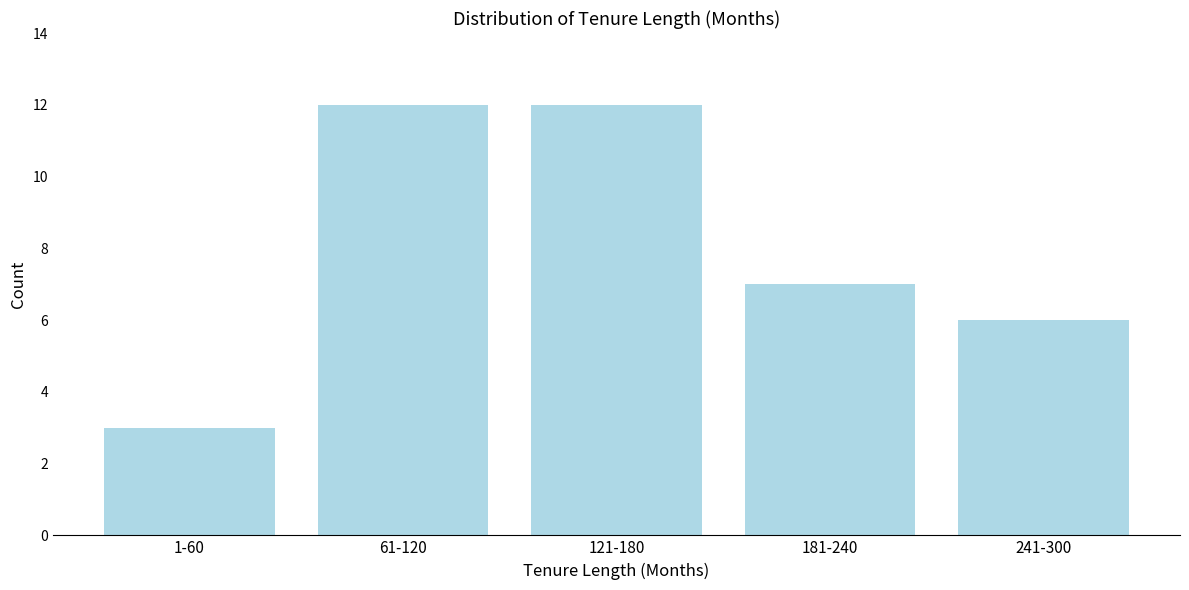

Reading left to right, what are all the values shown in this chart?

1-60=3	61-120=12	121-180=12	181-240=7	241-300=6